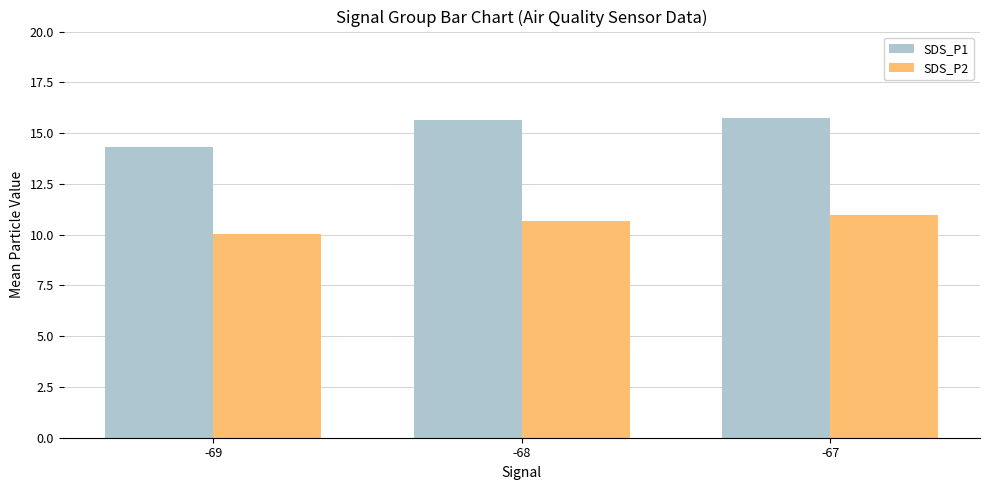

What is the value of the SDS_P2 bar at the 1st from the left?

10.0